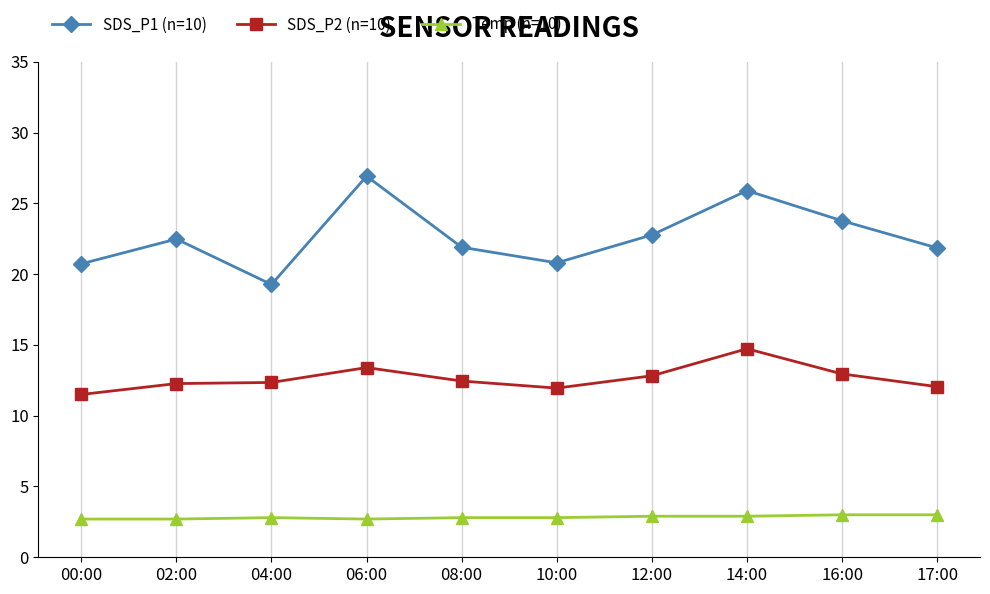

Which series has the largest range (max minus min)?

SDS_P1 (n=10)